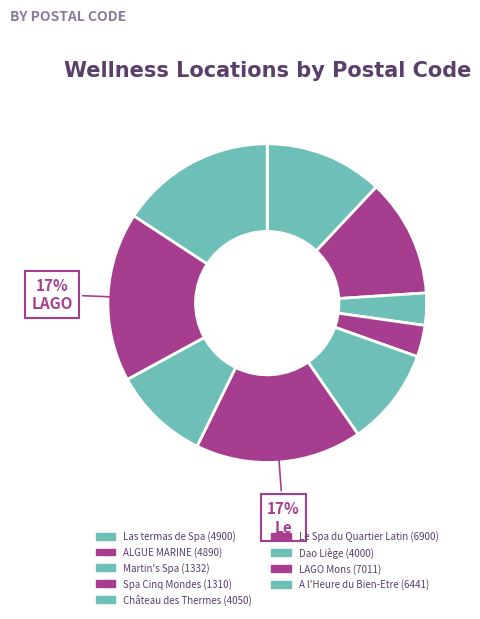

What is the change in value from Las termas de Spa to LAGO Mons?

+2111